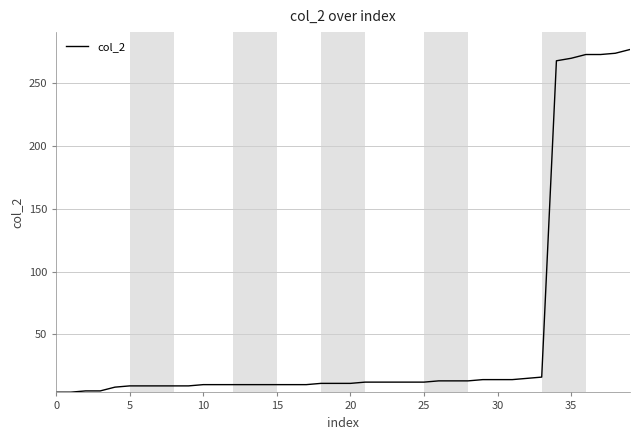

What is the maximum value shown in the chart?

277